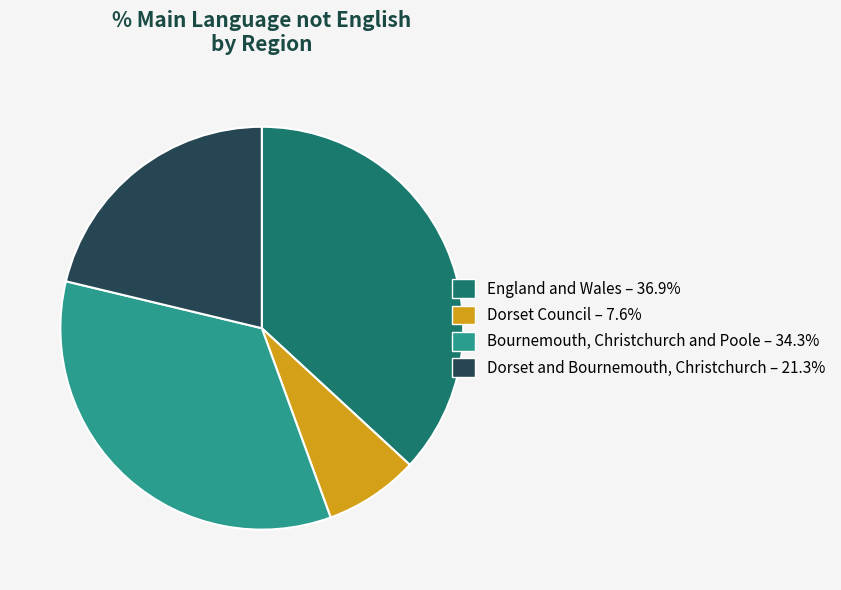

Approximately how many times larger is the value at Dorset and Bournemouth, Christchurch compared to England and Wales?

0.6